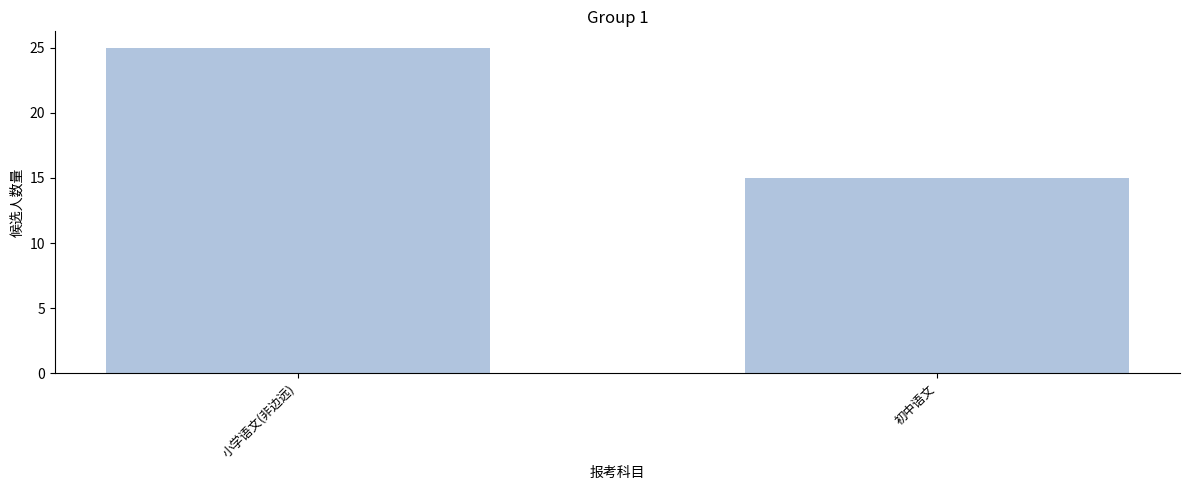

Are the bars horizontal?

No